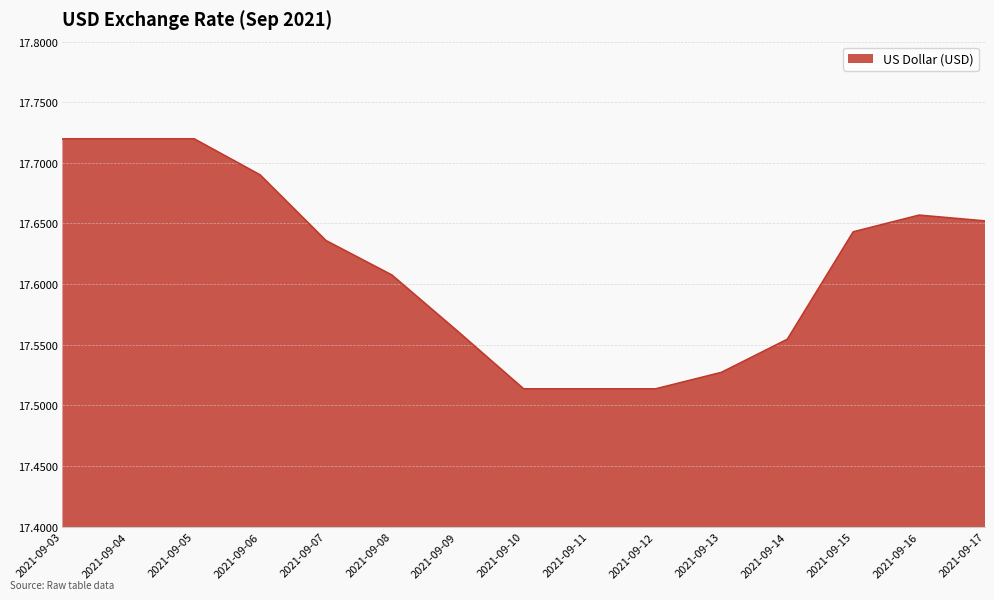

The chart shows a value of 30.5 at 2021-09-14. True or false?

False